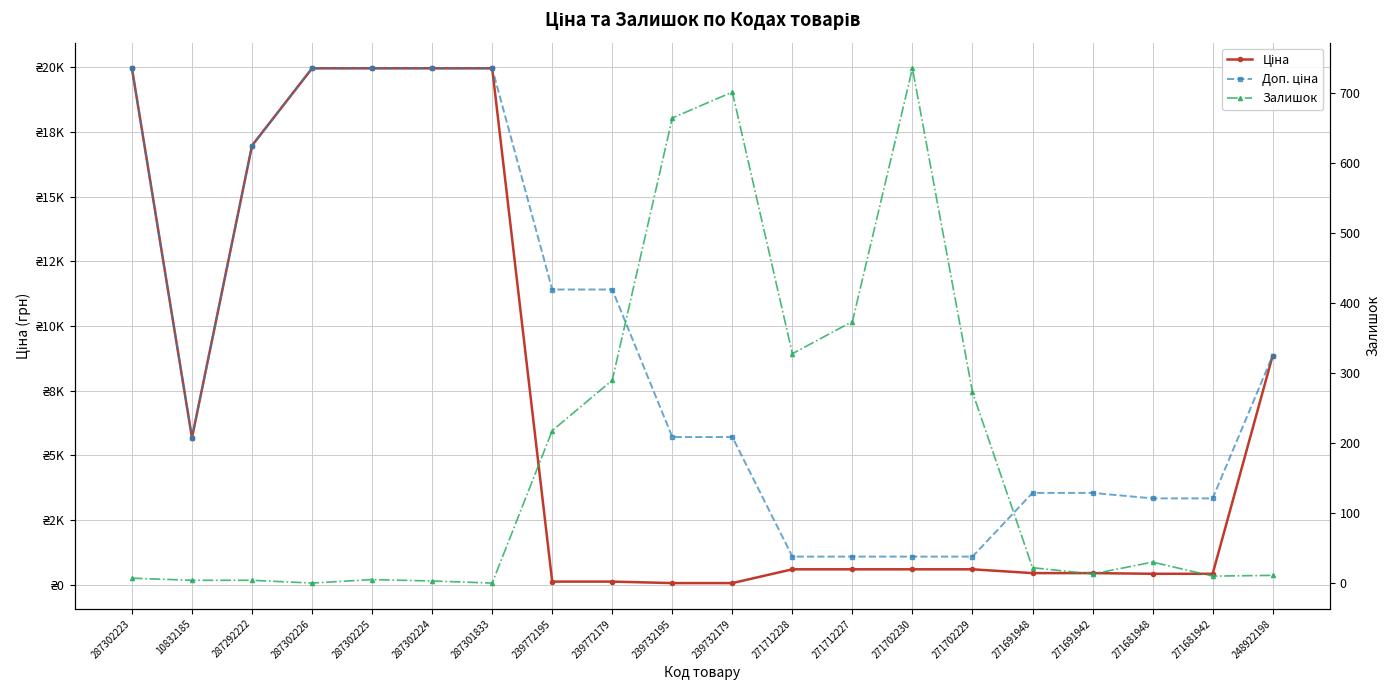

At which category does the chart reach its peak across all series?

287302223